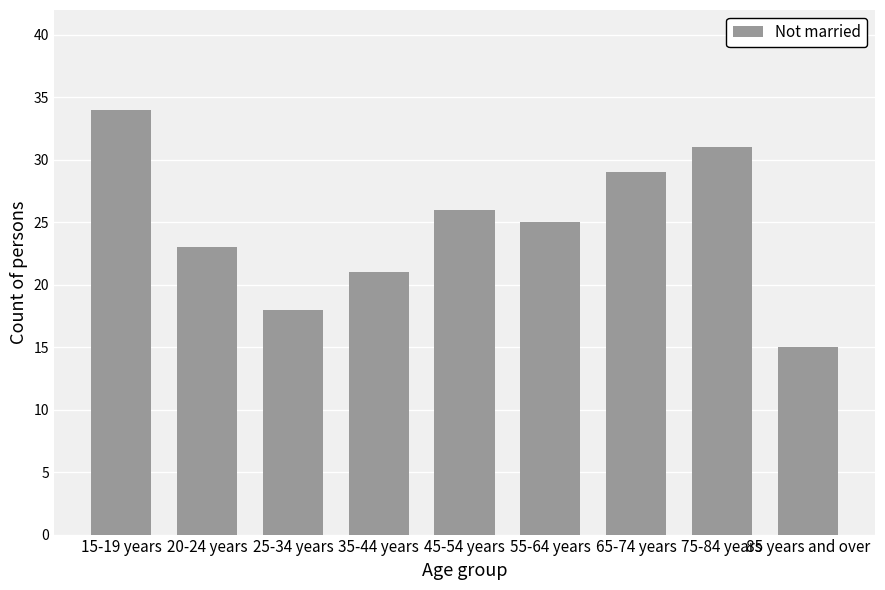

What is the maximum value shown in the chart?

34